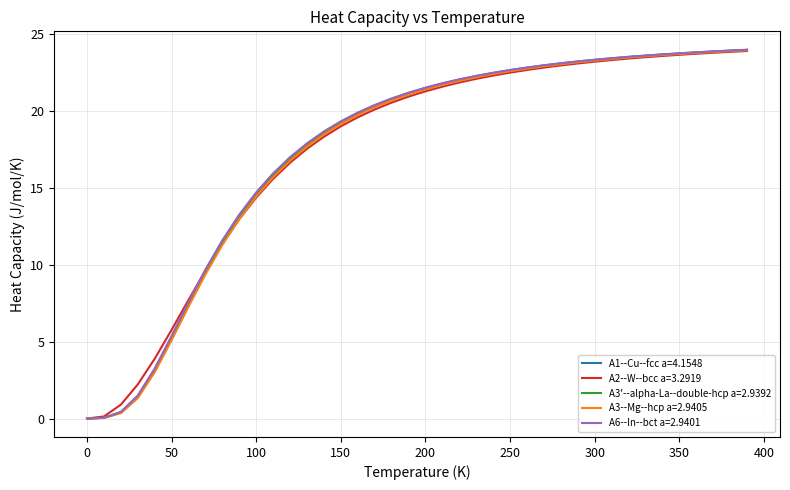

What is the maximum value for A3--Mg--hcp a=2.9405?

23.9